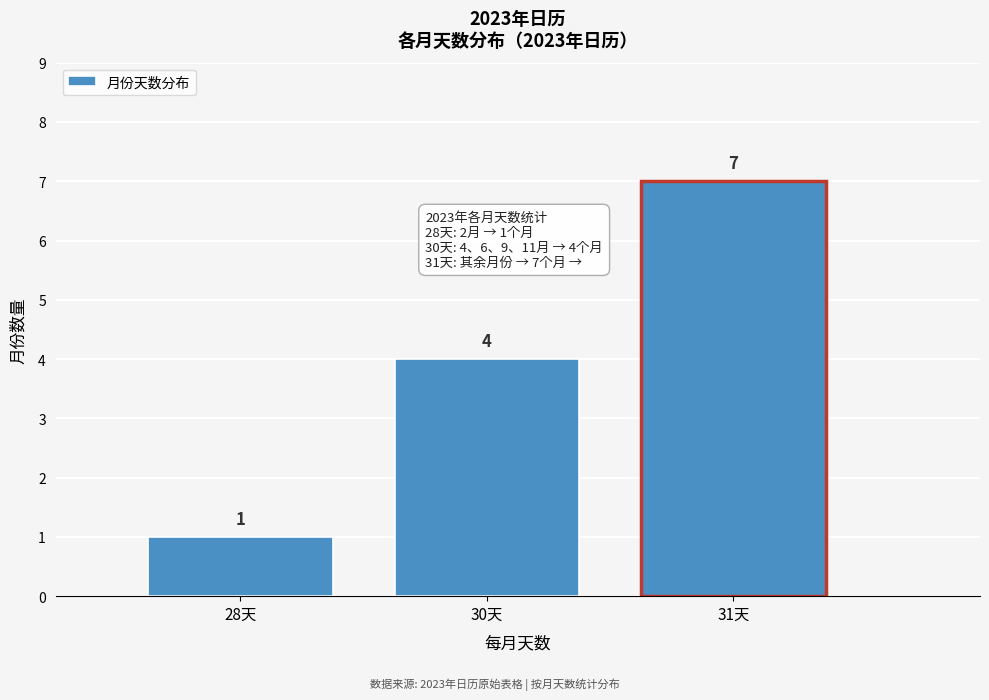

Reading right to left, list all the values displayed in this chart.

31天=7	30天=4	28天=1